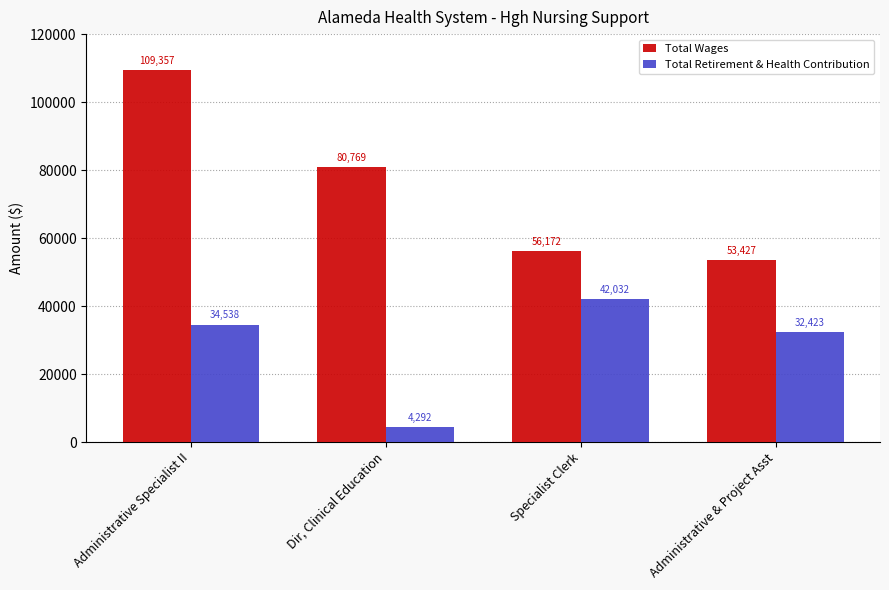

What is the label of the 1st bar from the left?

Administrative Specialist II